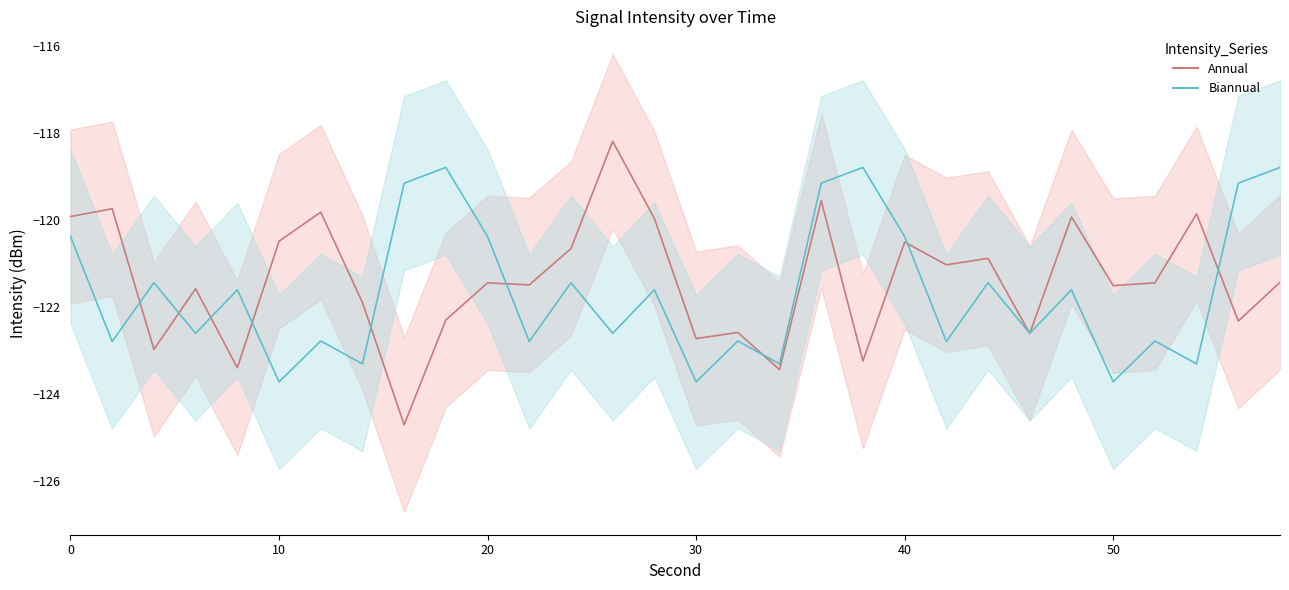

Where is intensity_mean nearest to the value -121?

42